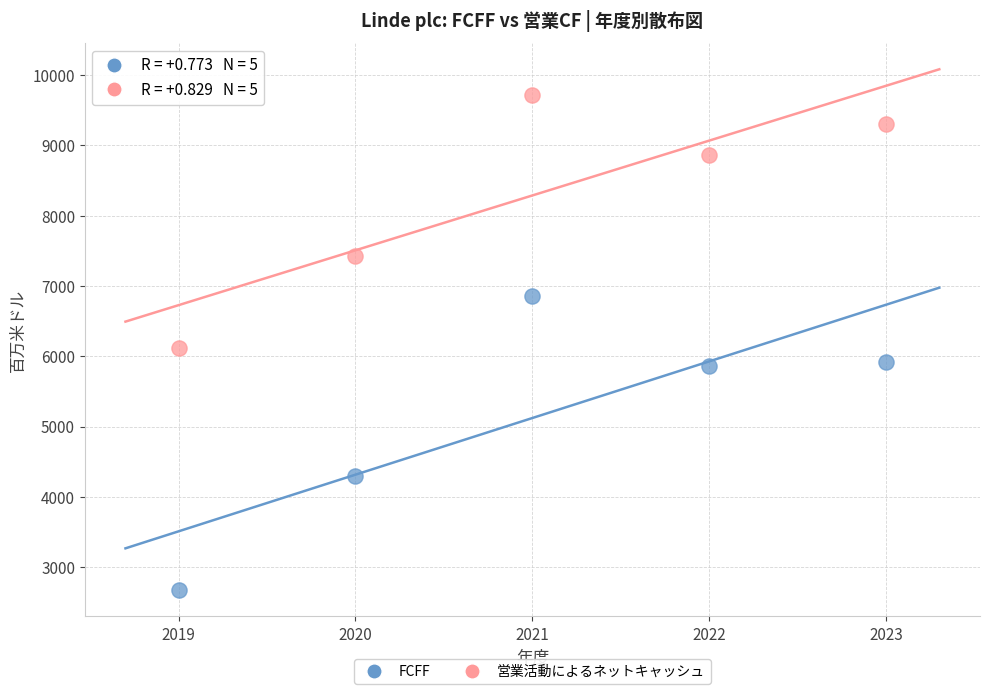

Across all data points, what is the average X value?

2021